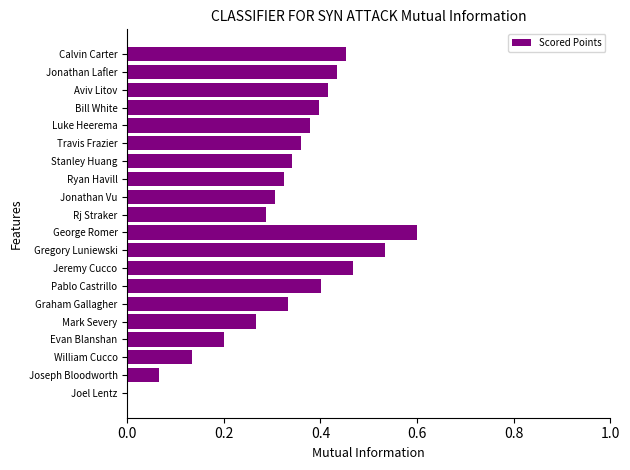

The chart shows a value of 0.3 at Joel Lentz. True or false?

False